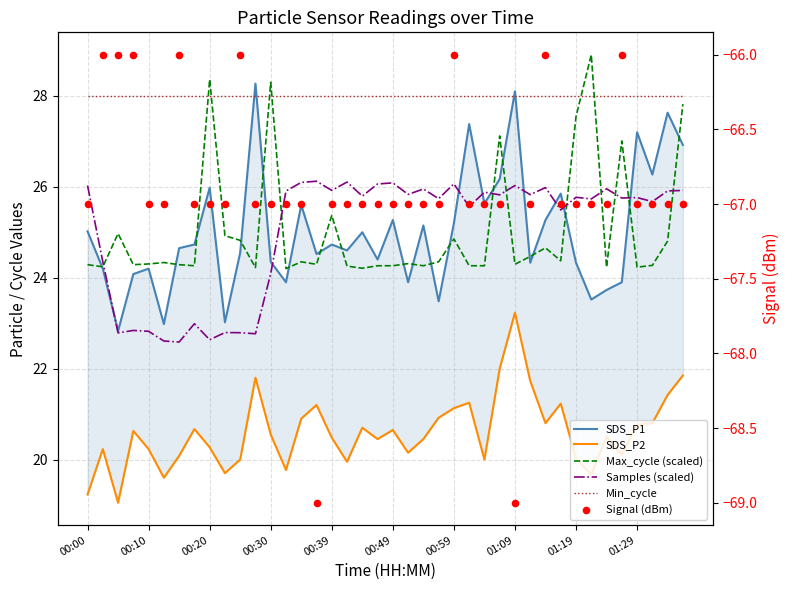

Is the value of Signal (dBm) at 00:39 greater than the value of Max_cycle (scaled) at 26?

No